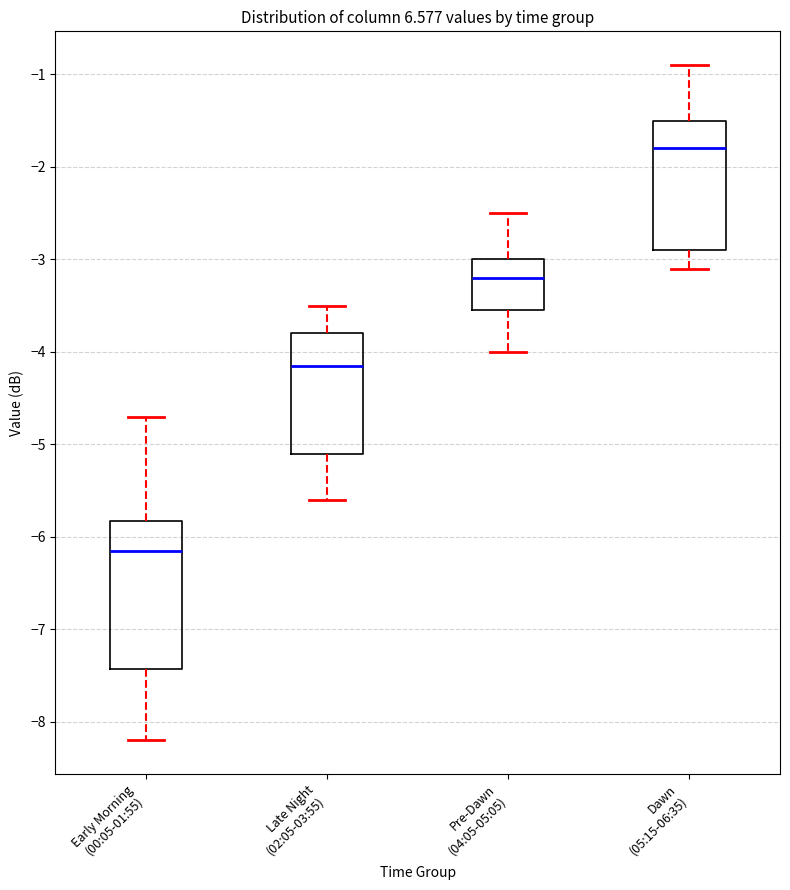

Which box has the highest median line?

Dawn (05:15-06:35)